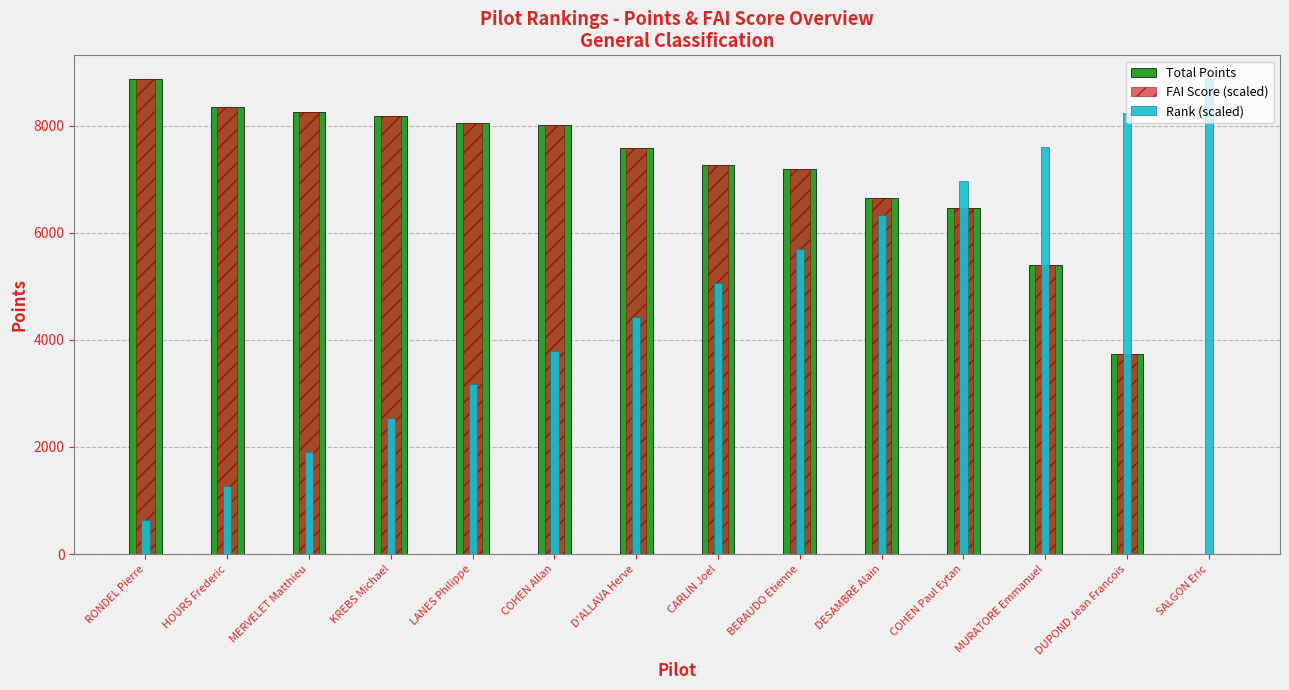

Which series has the largest total across all categories?

FAI Score (scaled)